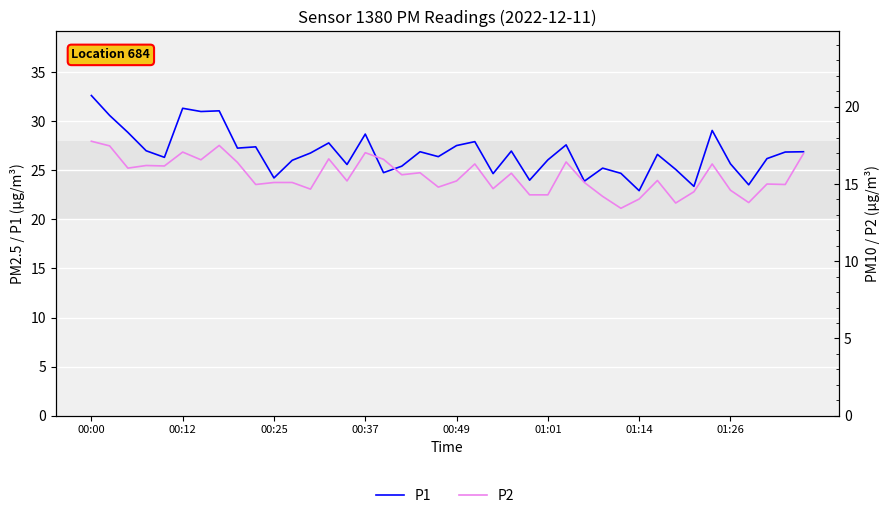

Which category has the highest value in the P2 series?

00:00